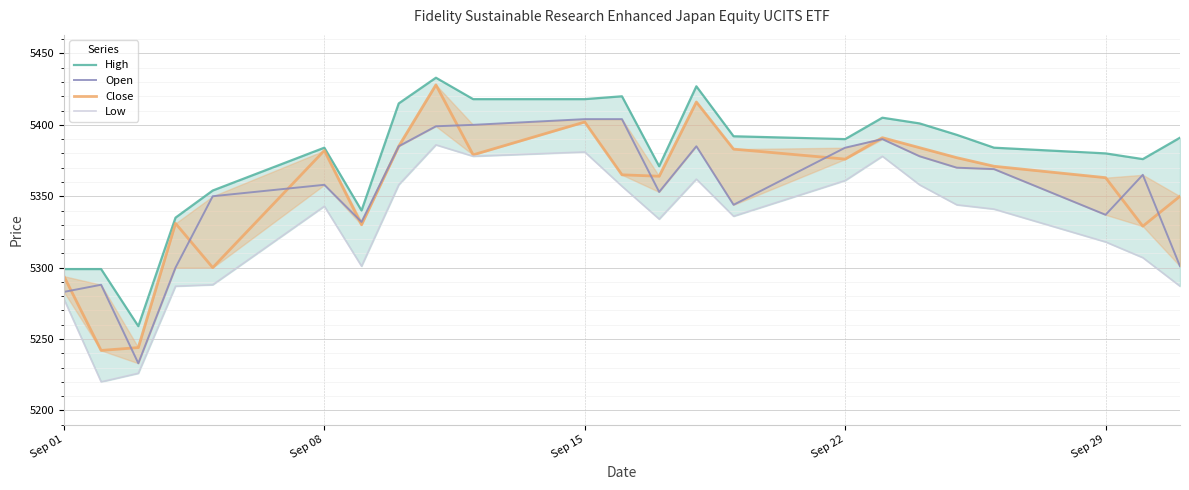

True or false: Close and High intersect in this chart.

False